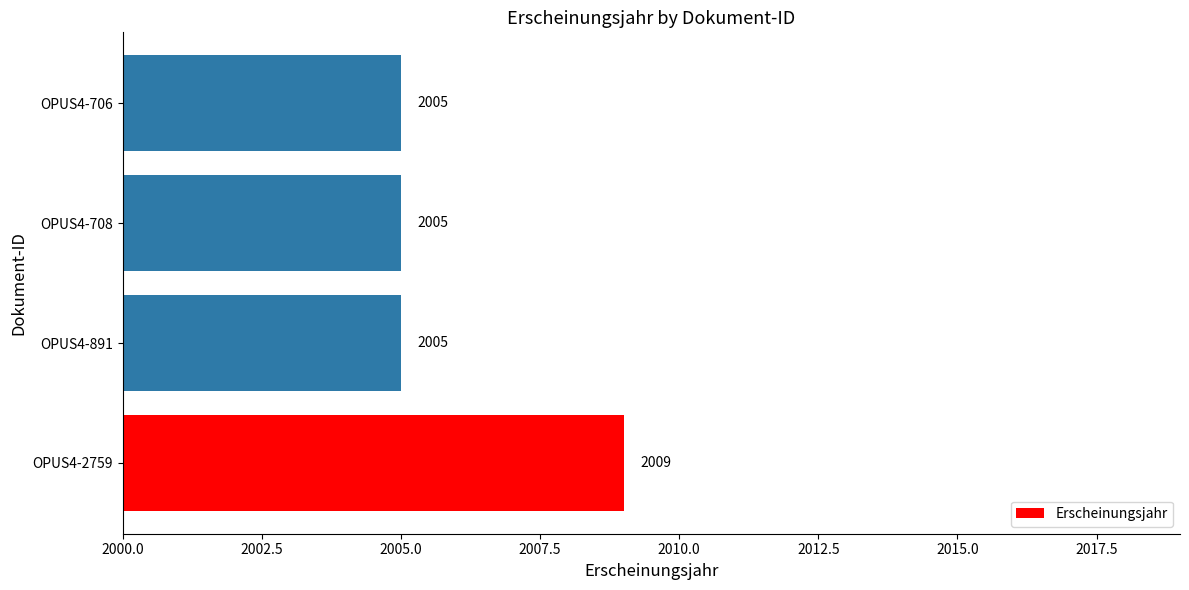

Which label corresponds to the largest value in the chart?

OPUS4-2759